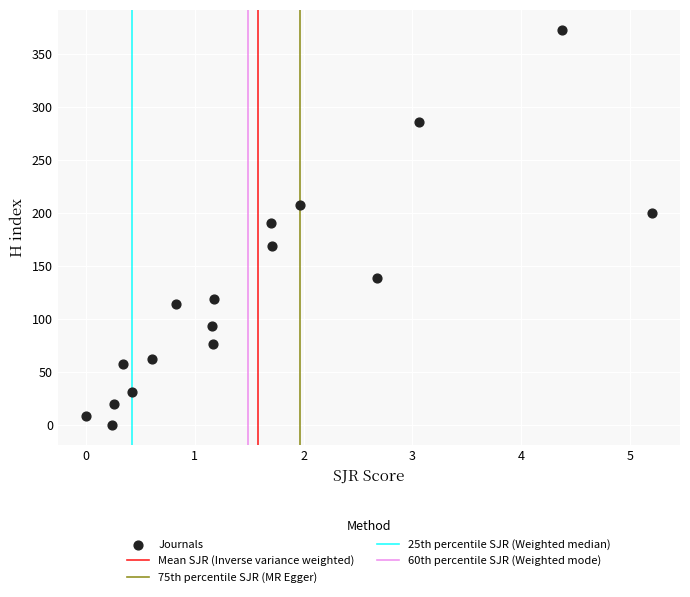

What Y value in the scatter plot is closest to 186?

191